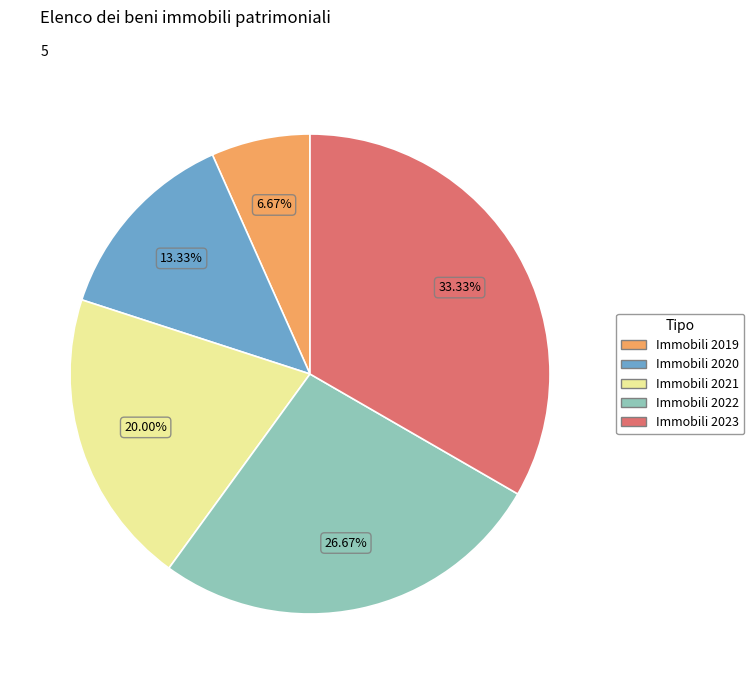

How many segments does this pie chart have?

5